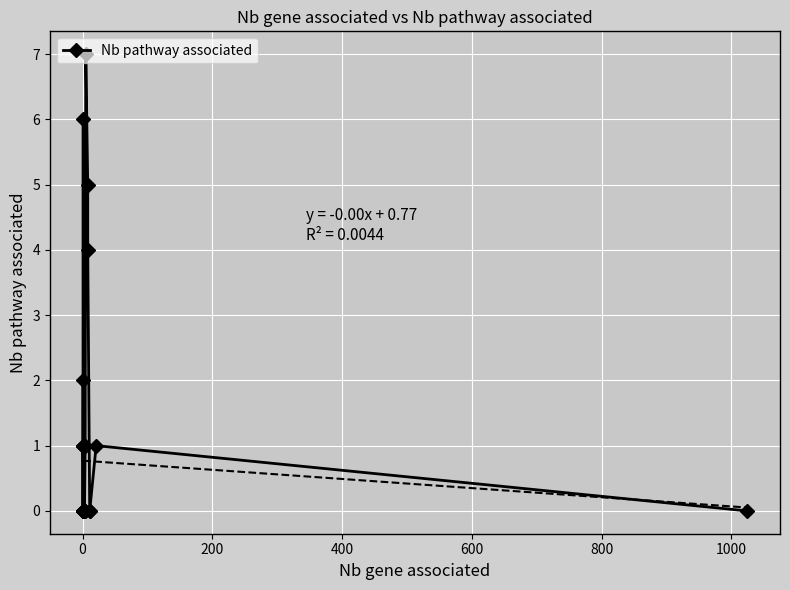

What is the maximum value shown in the chart?

7